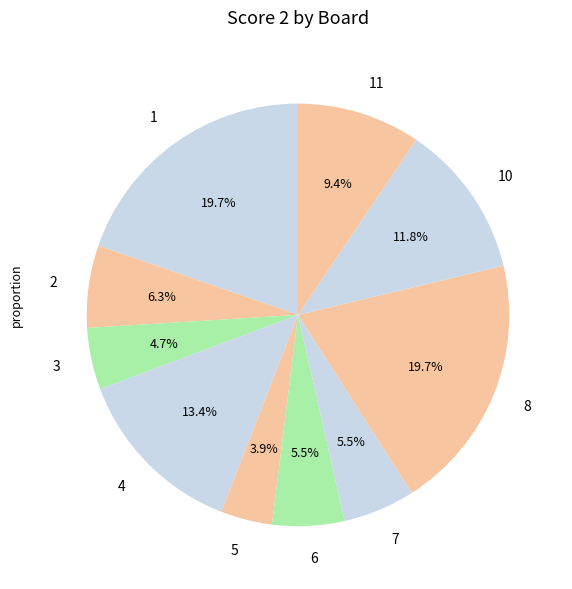

Does 4 represent more than half of the total?

No